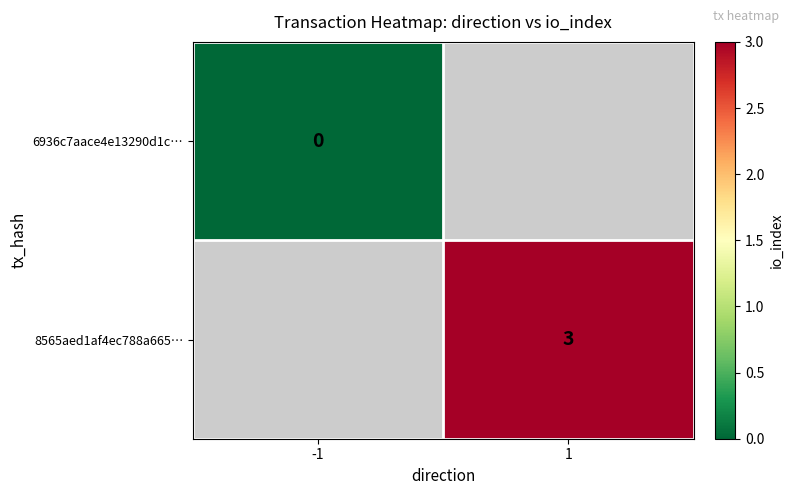

The value of 8565aed1af4ec788a665… at 1 is 4. True or false?

False